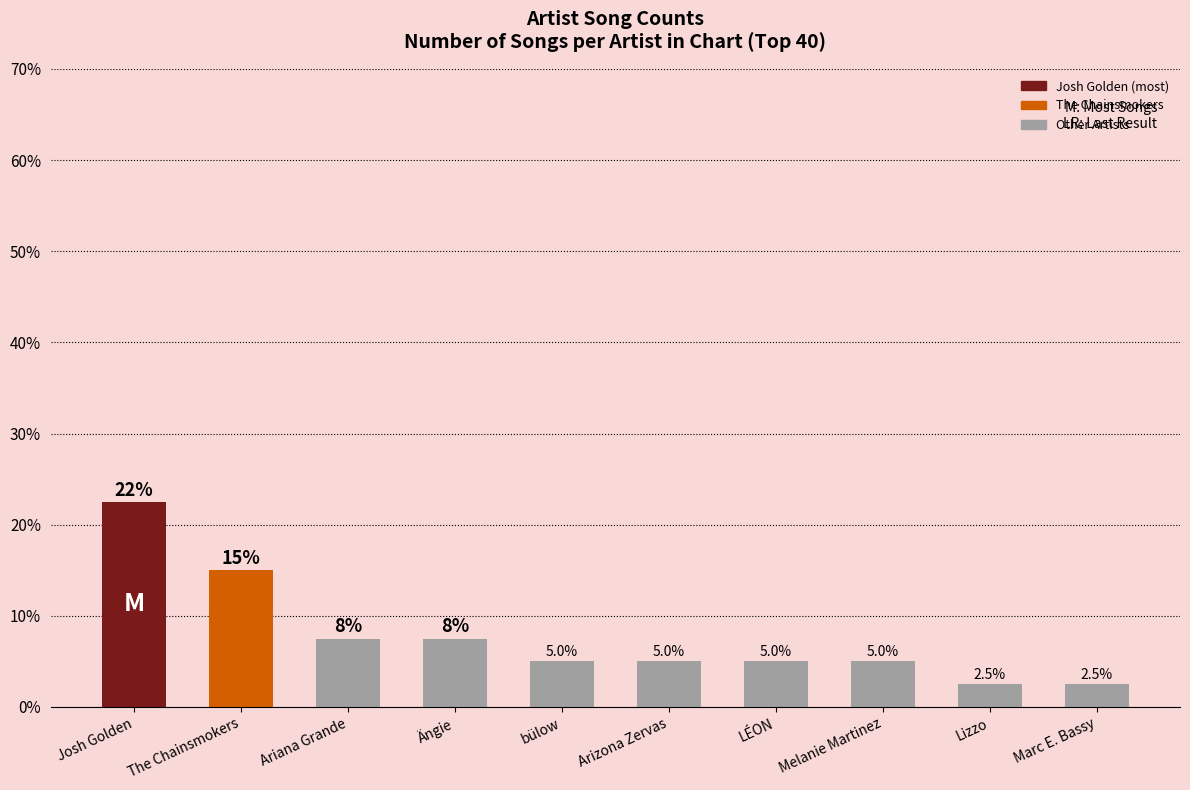

True or false: the data shows 2 at LÉON.

True